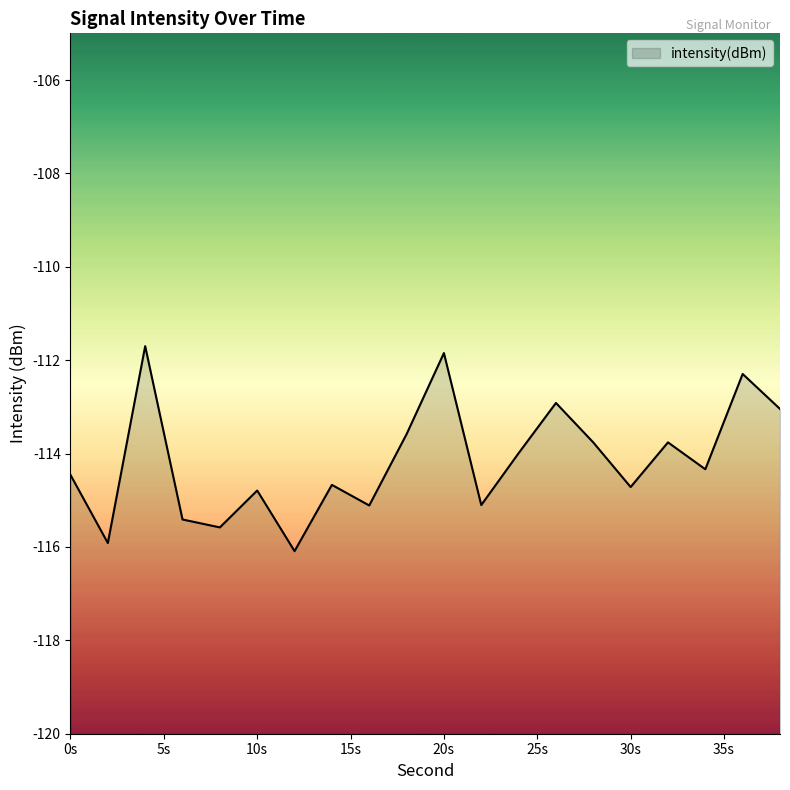

True or false: the data has more than 2 interior local peaks.

True